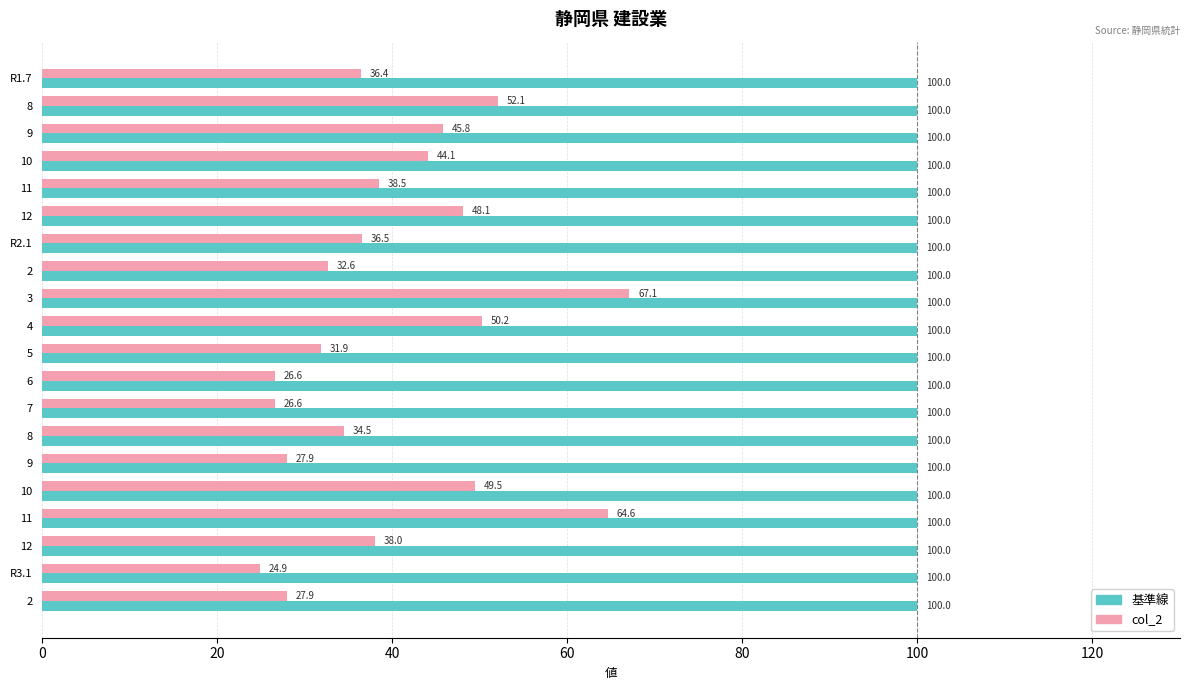

Count the number of categories in the chart.

20